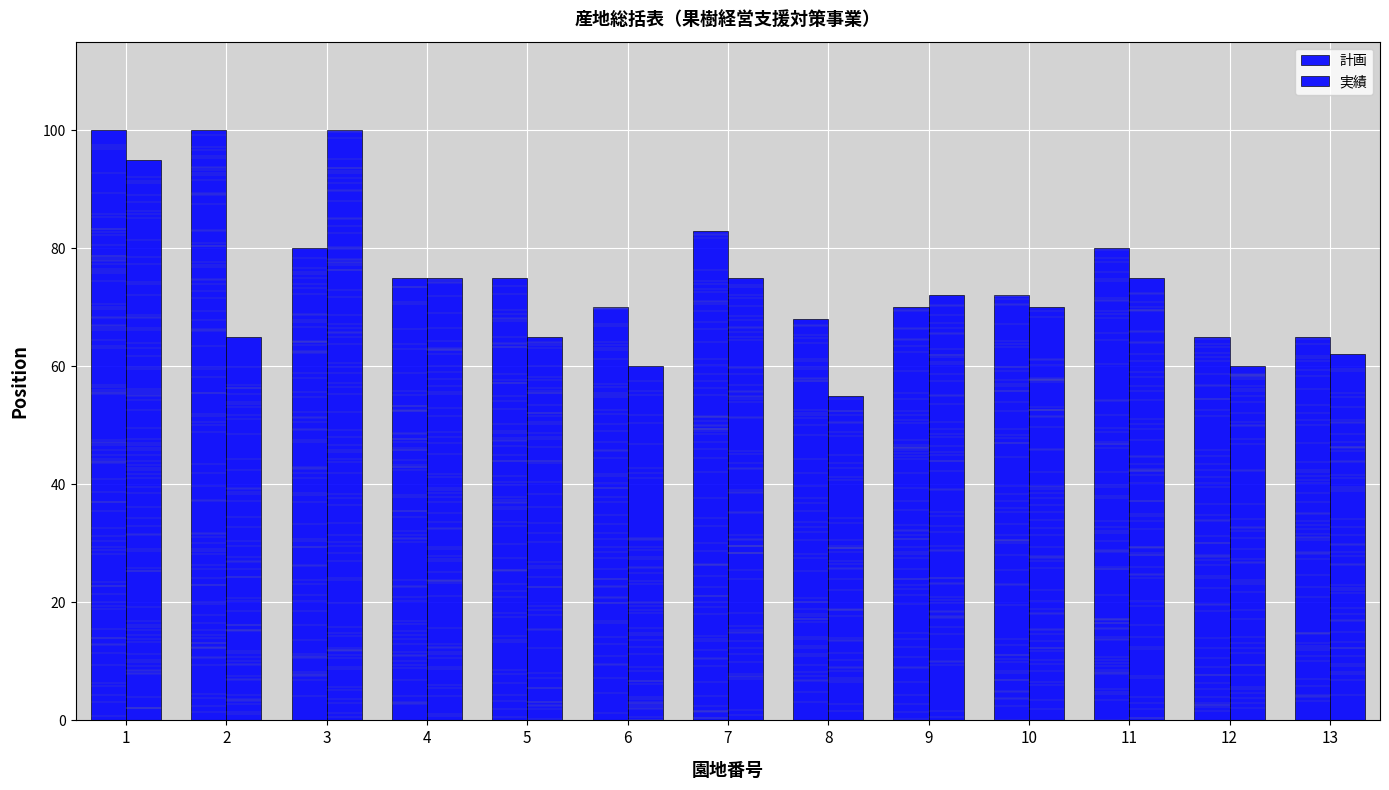

Where is 計画 nearest to the value 82?

7